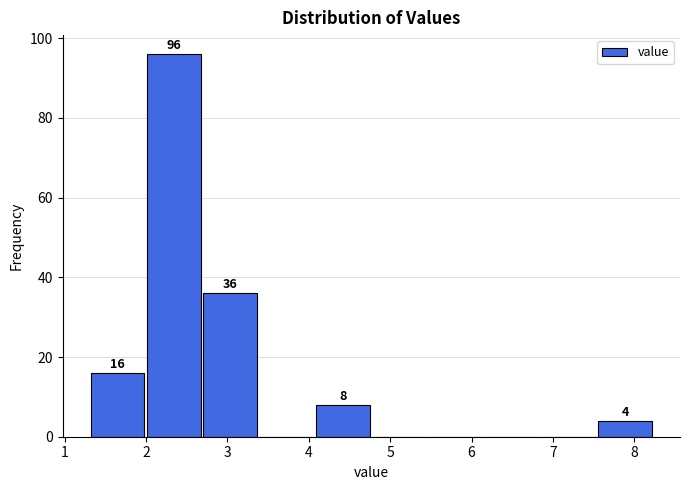

Over which range of the x-axis is the bar tallest?

2.0 to 2.7